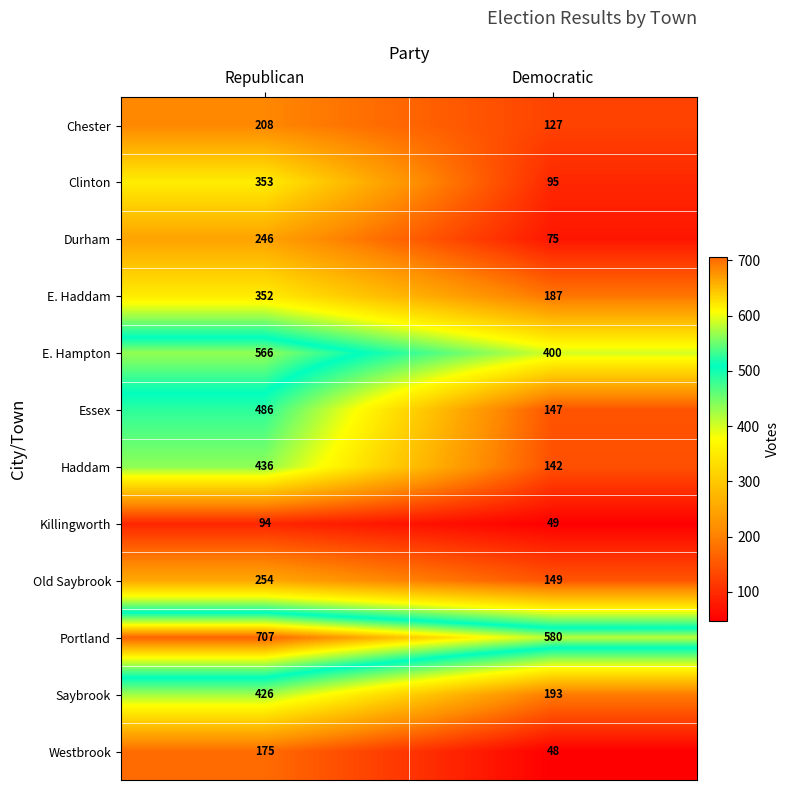

Reading left to right, transcribe all the data shown in this chart.

Chester: Republican=208	Democratic=127
Clinton: Republican=353	Democratic=95
Durham: Republican=246	Democratic=75
E. Haddam: Republican=352	Democratic=187
E. Hampton: Republican=566	Democratic=400
Essex: Republican=486	Democratic=147
Haddam: Republican=436	Democratic=142
Killingworth: Republican=94	Democratic=49
Old Saybrook: Republican=254	Democratic=149
Portland: Republican=707	Democratic=580
Saybrook: Republican=426	Democratic=193
Westbrook: Republican=175	Democratic=48